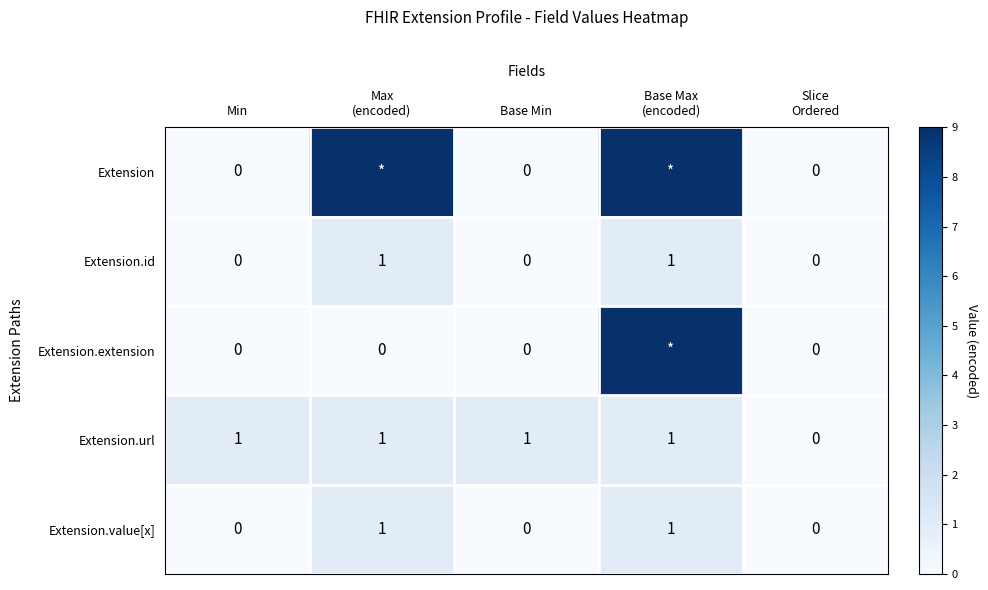

The Extension.url series shows 1 at Min. True or false?

True